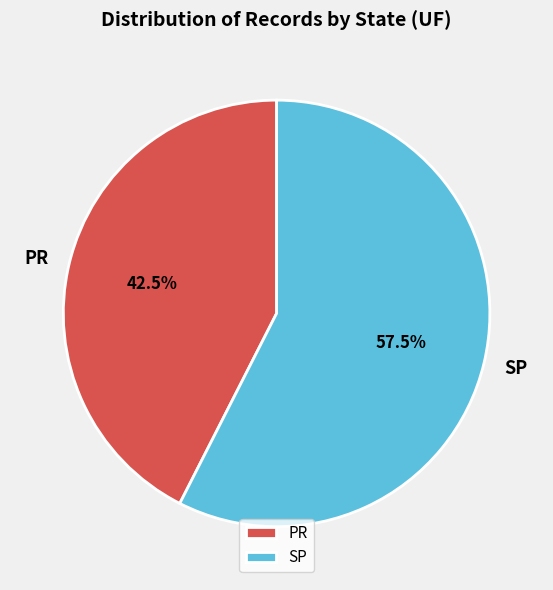

To the nearest percent, what is the difference between the largest and smallest slice percentages?

15%